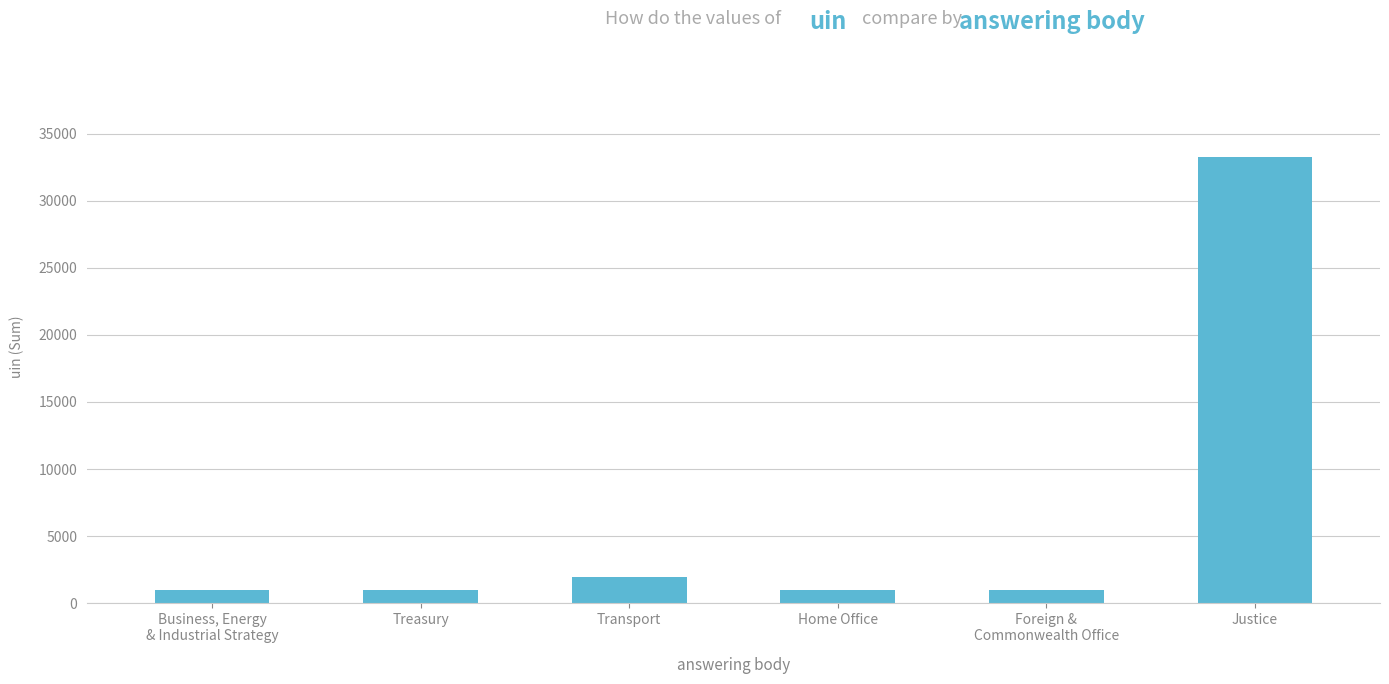

What is the minimum value shown in the chart?

969